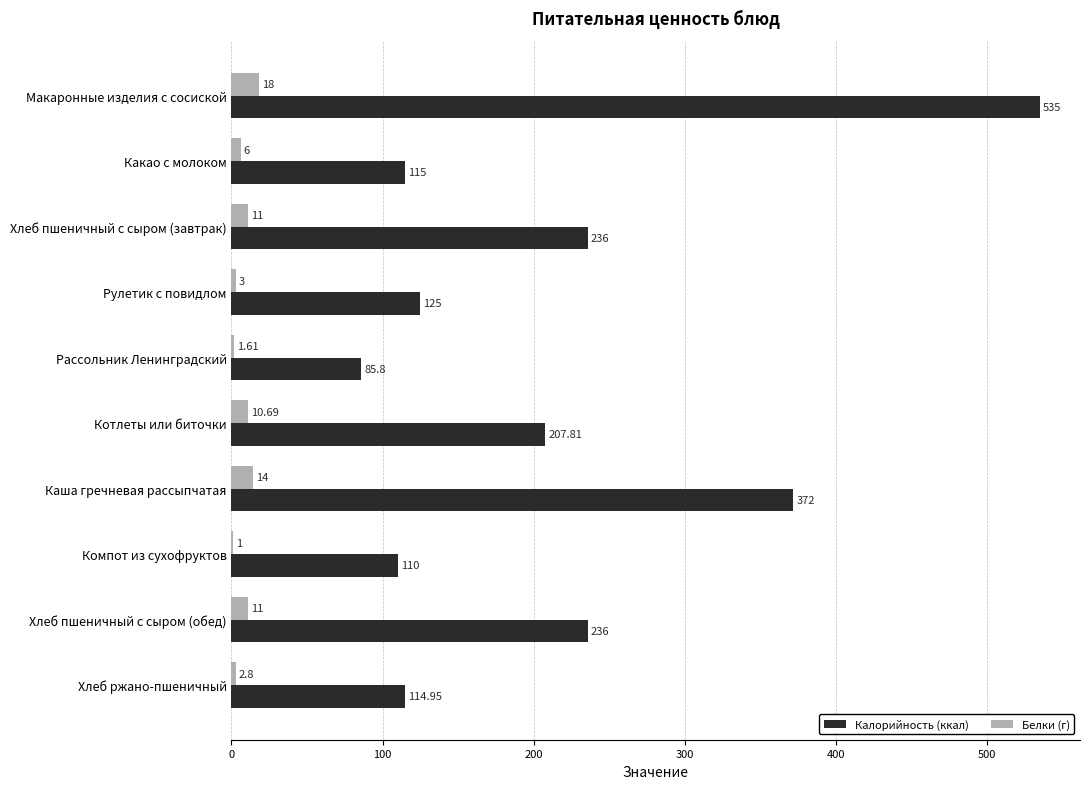

Where is Калорийность (ккал) nearest to the value 310?

Каша гречневая рассыпчатая